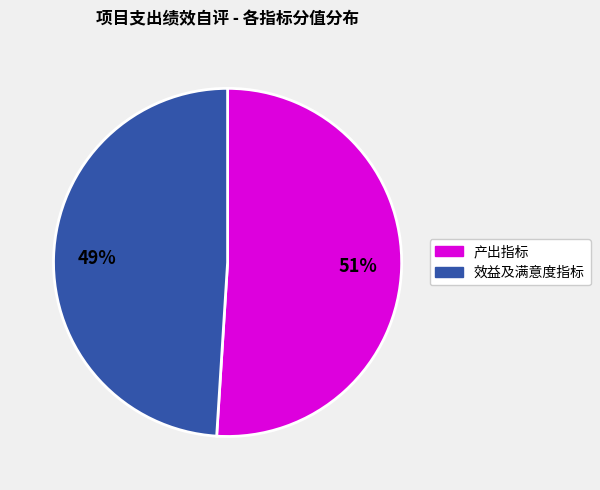

To the nearest percent, what is the average slice percentage?

50%